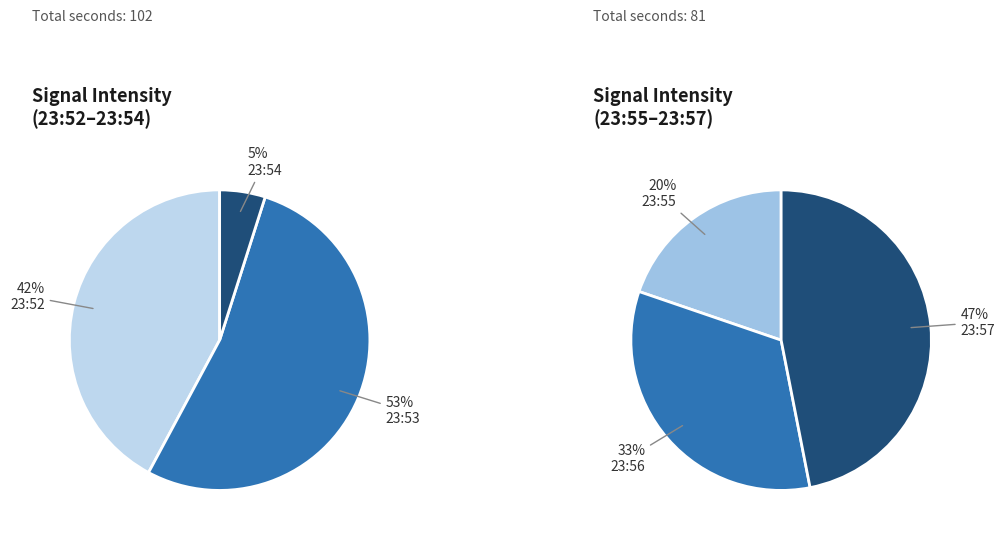

Which category has the biggest portion of the pie?

23:53